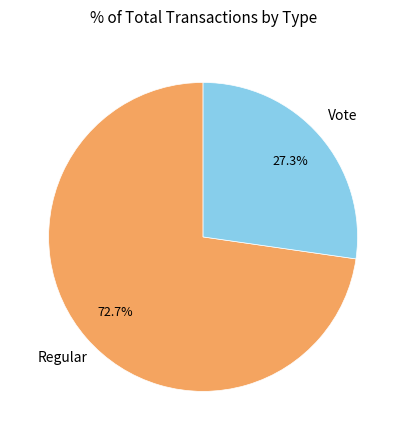

How many segments does this pie chart have?

2